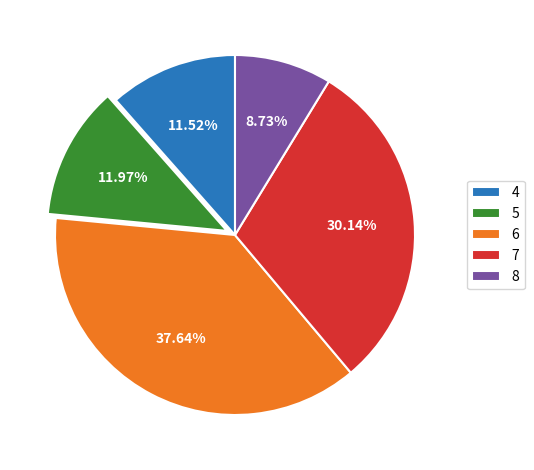

To the nearest percent, what portion does 7 represent?

30%